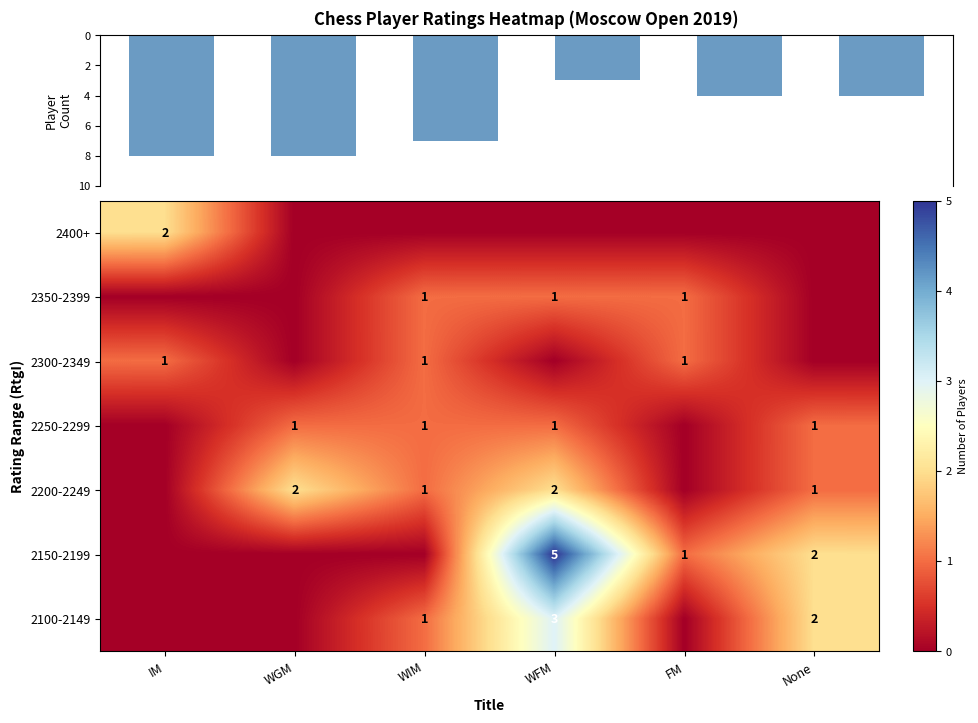

True or false: 2200-2249 has a value of 1 at None.

False